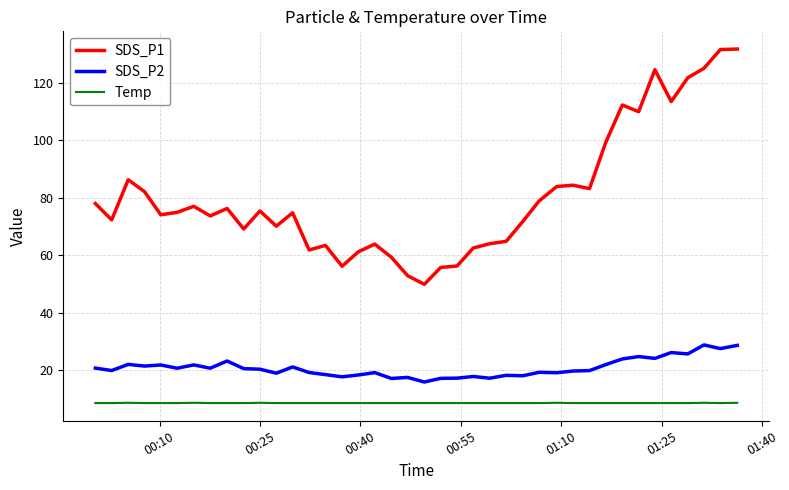

How many lines are shown in the chart?

3